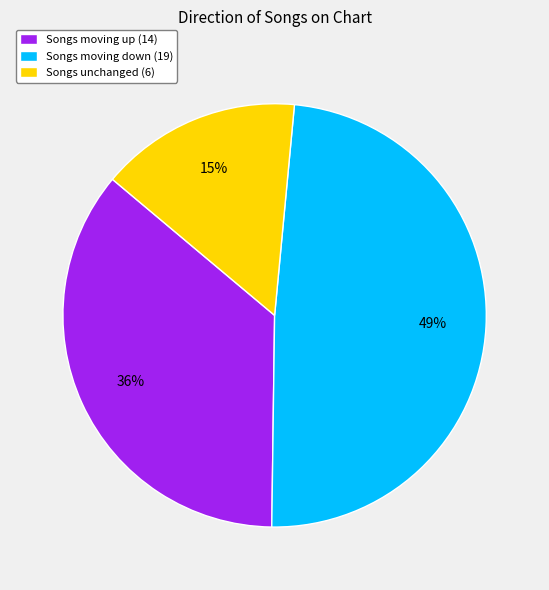

Does Songs moving down (19) represent more than half of the total?

No